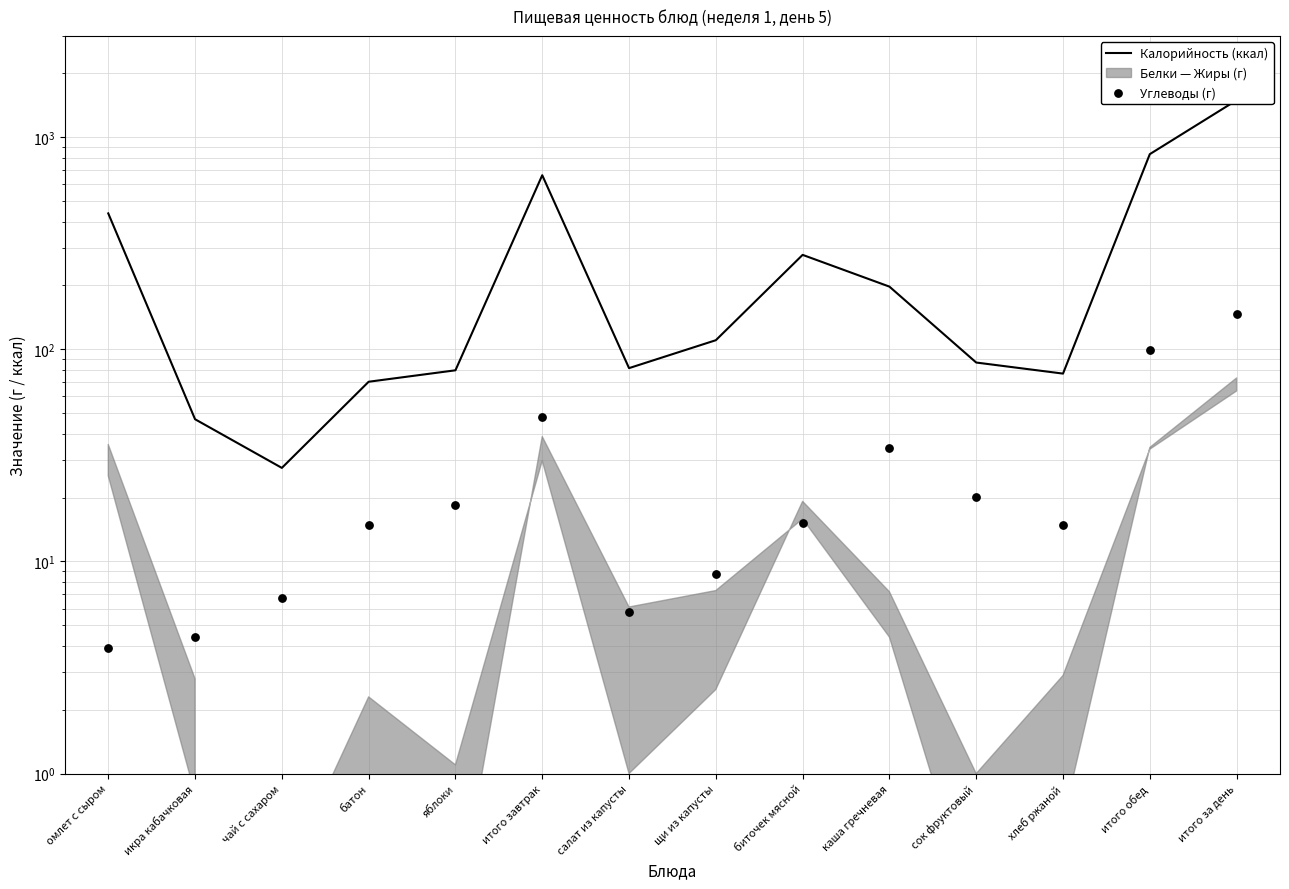

Which series has the largest Y range (max minus min)?

Калорийность (ккал)